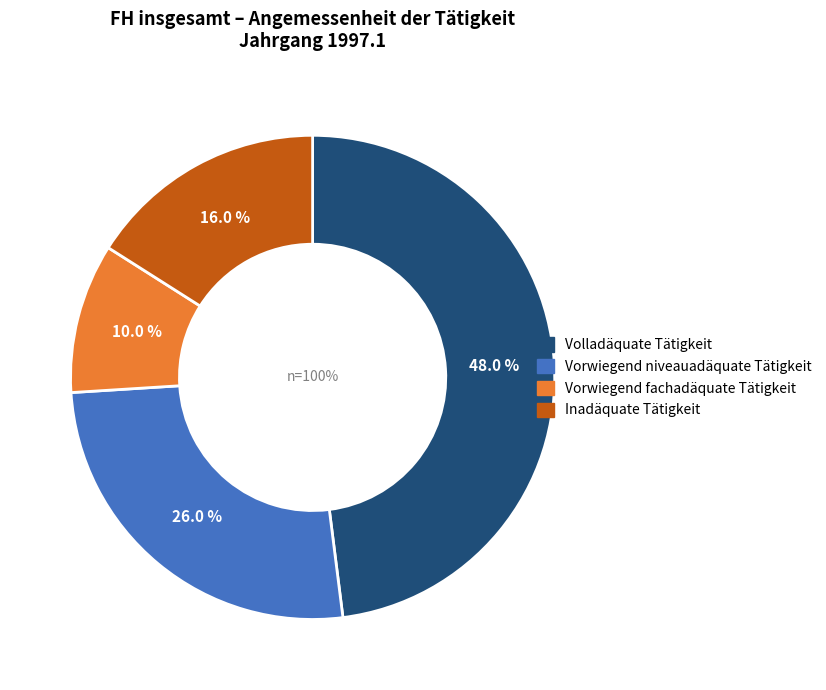

Which slice is the largest?

Volladäquate Tätigkeit (1997.1)